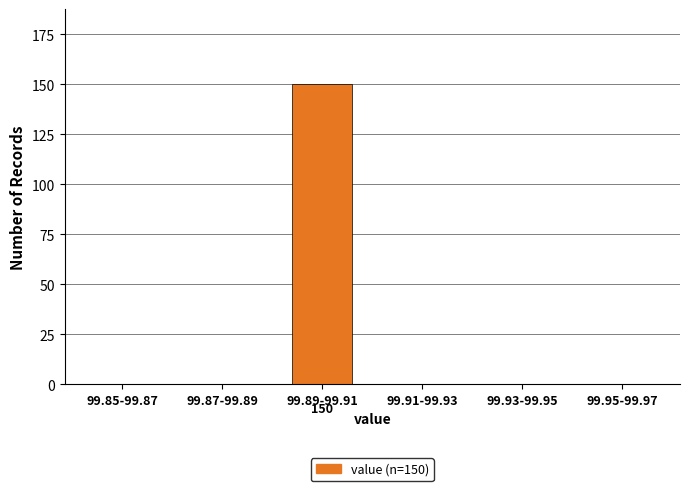

Reading left to right, list all the values displayed in this chart.

99.85-99.87=0	99.87-99.89=0	99.89-99.91=150	99.91-99.93=0	99.93-99.95=0	99.95-99.97=0